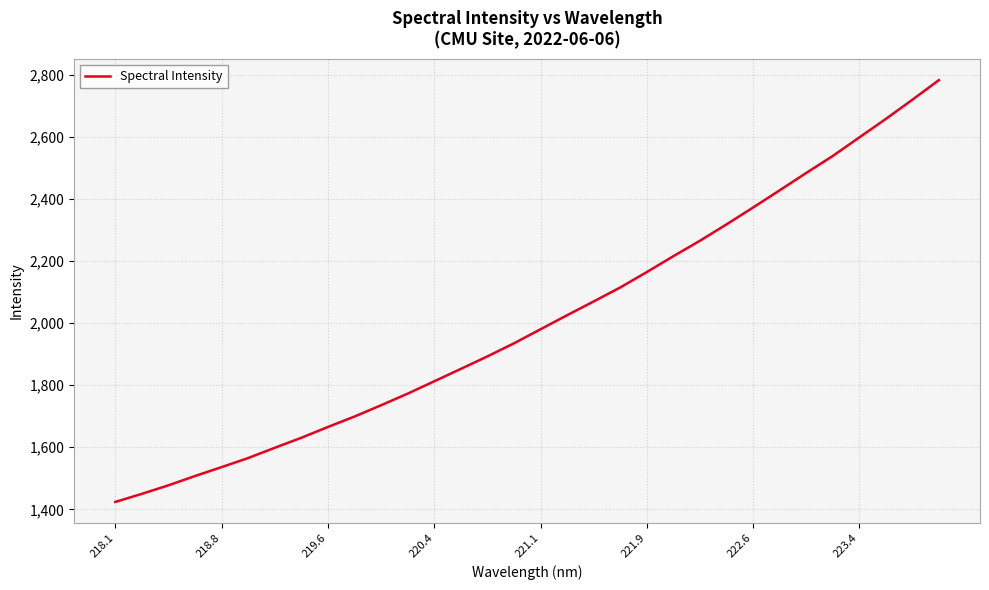

True or false: the data has more than 1 interior local peaks.

False